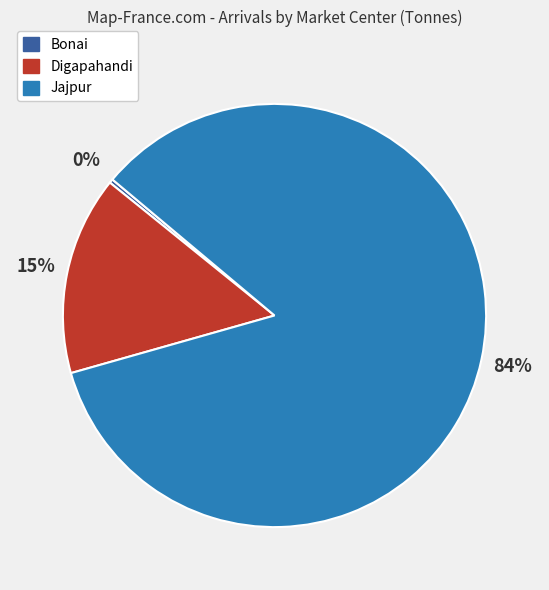

Approximately how many times larger is the value at Digapahandi compared to Jajpur?

0.2